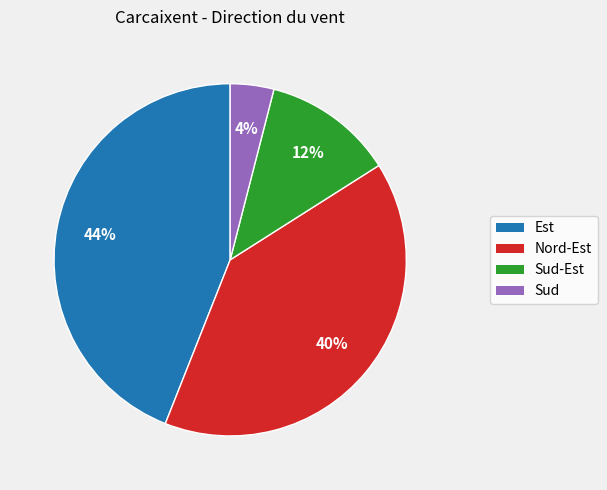

To the nearest percent, what is the difference between the largest and smallest slice percentages?

40%